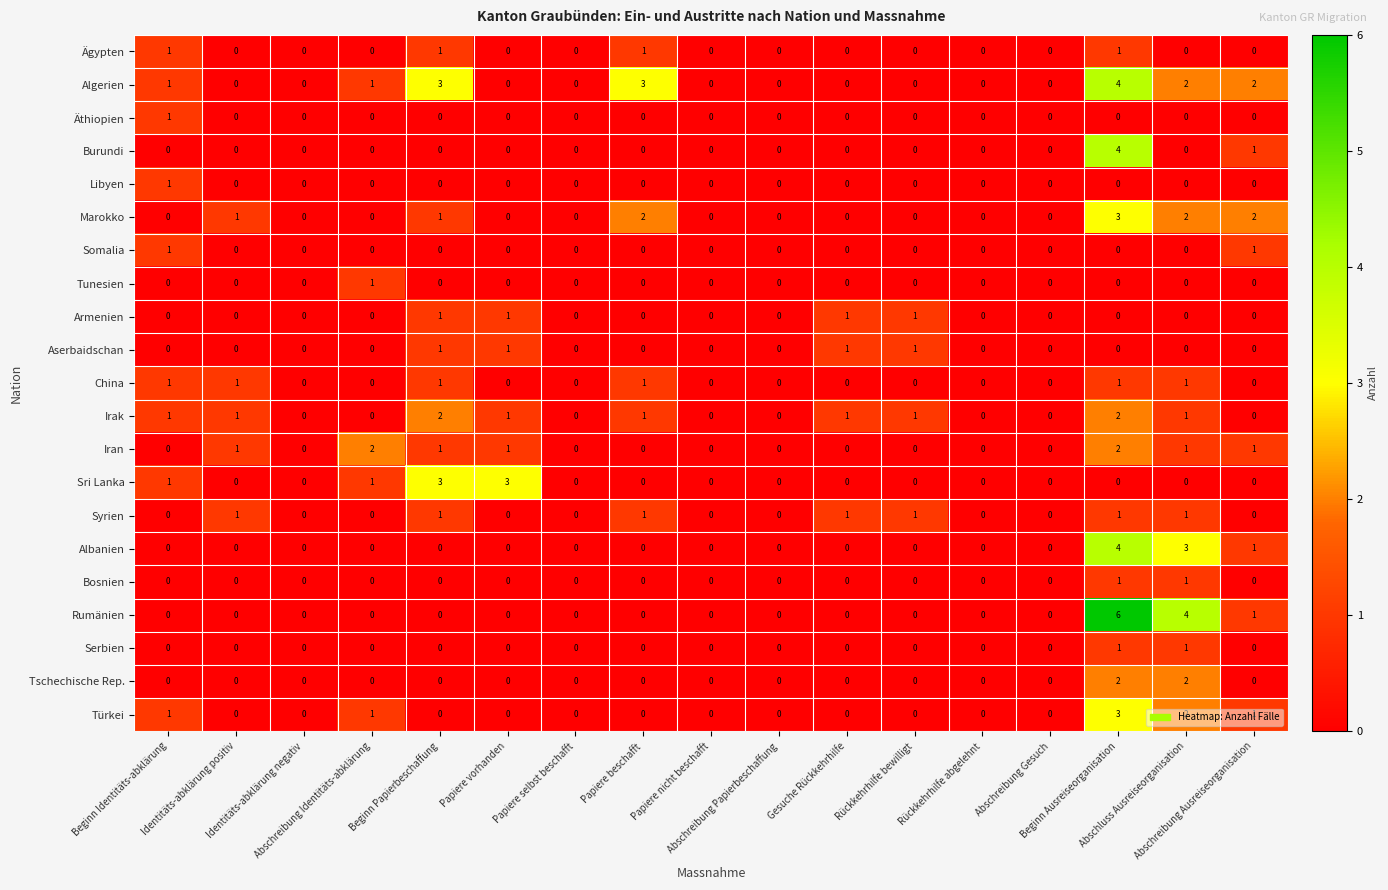

Count the Tunesien values in the range 0 to 1.

17